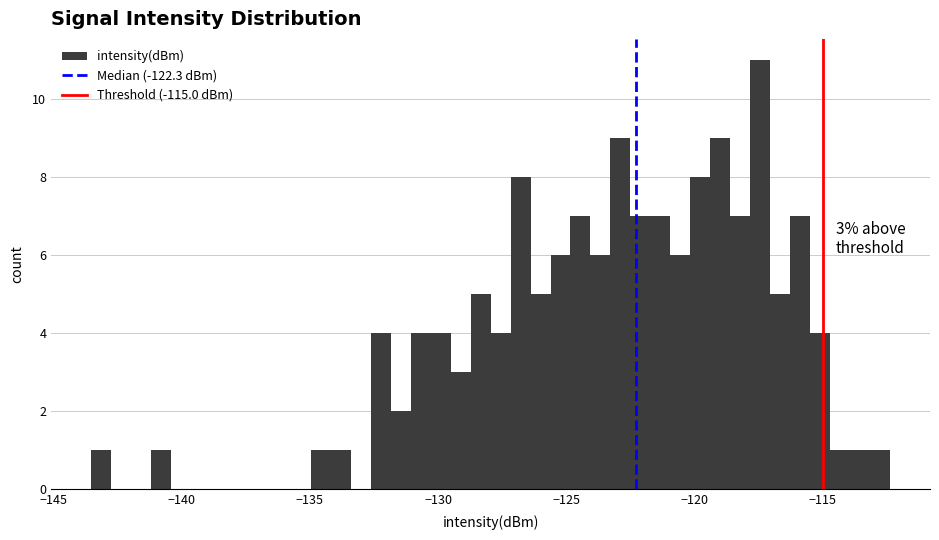

Around what value on the x-axis is the tallest bar? Give the approximate position of its centre, as read against the axis.

-117.5